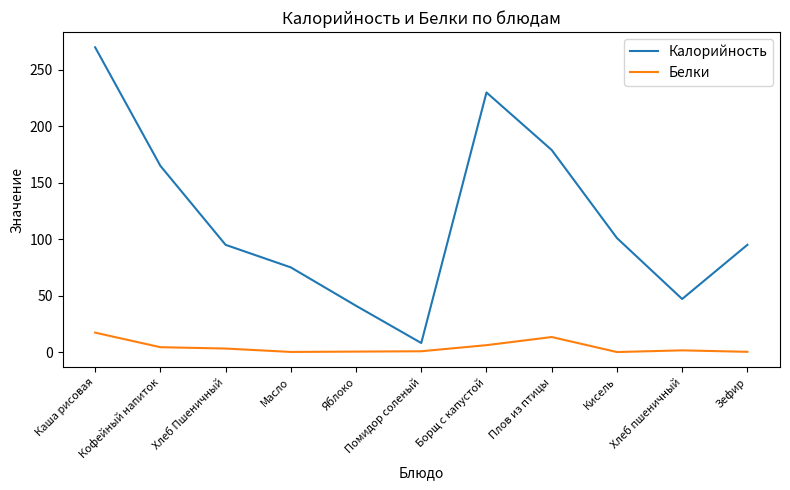

What is the sum of all Белки values?

46.9